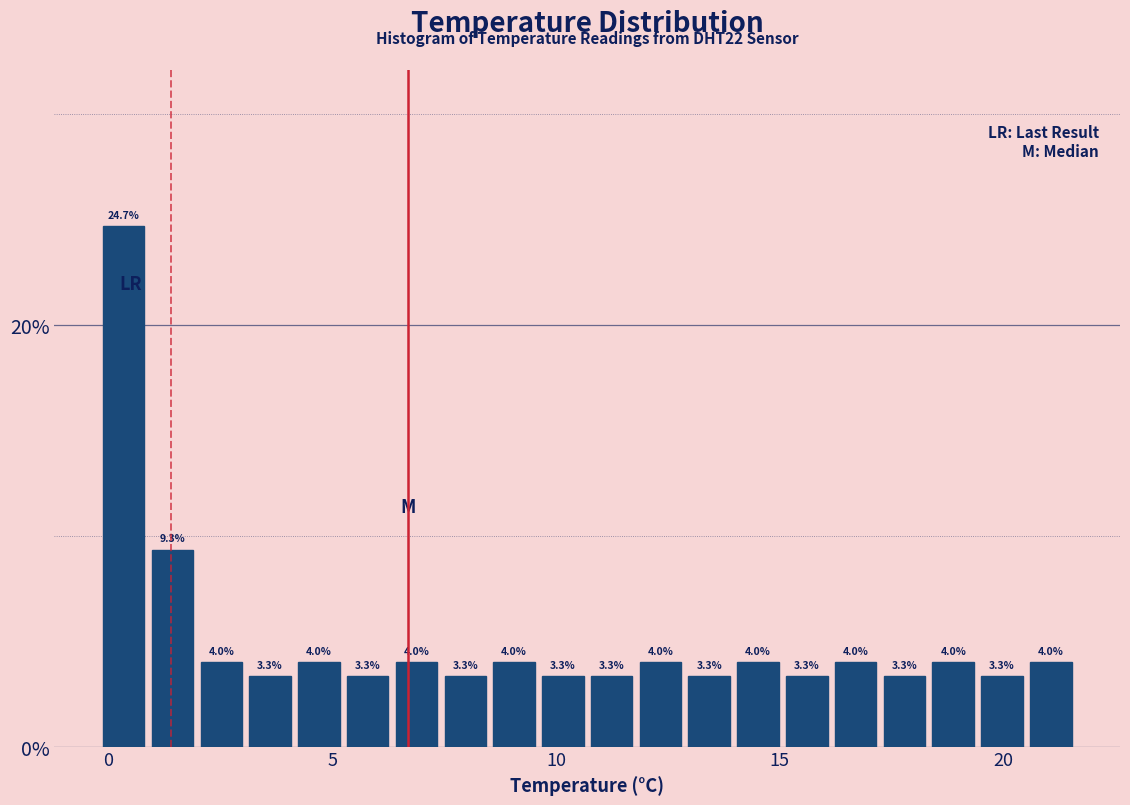

Around what value on the x-axis is the tallest bar? Give the approximate position of its centre, as read against the axis.

0.5